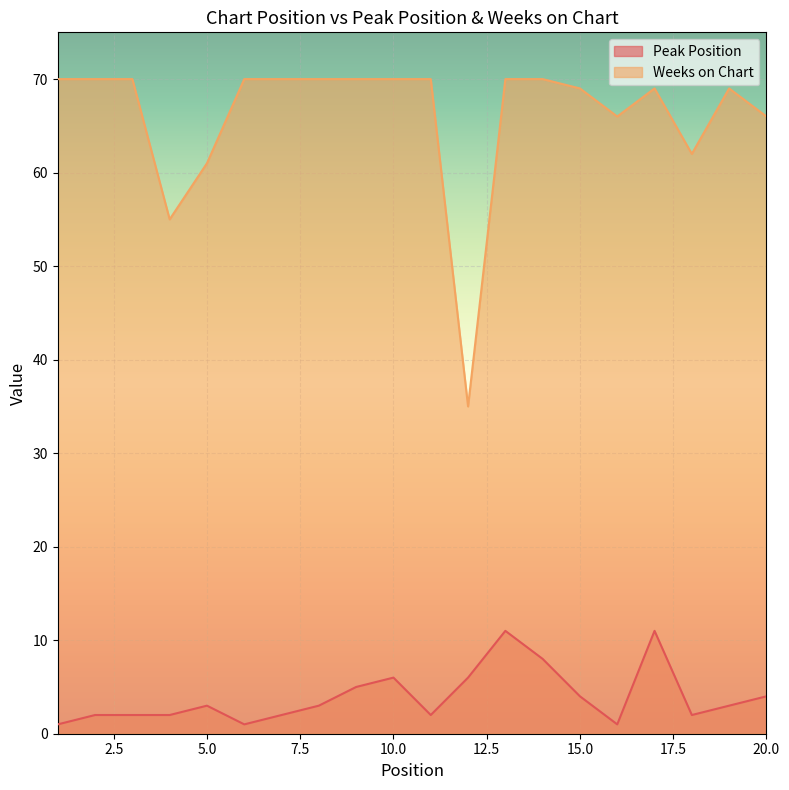

Rank the series by their maximum value, from highest to lowest.

Weeks on Chart, Peak Position